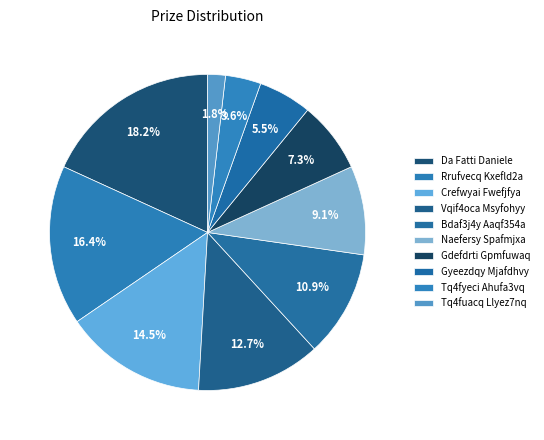

To the nearest percent, what portion does Rrufvecq Kxefld2a represent?

16%